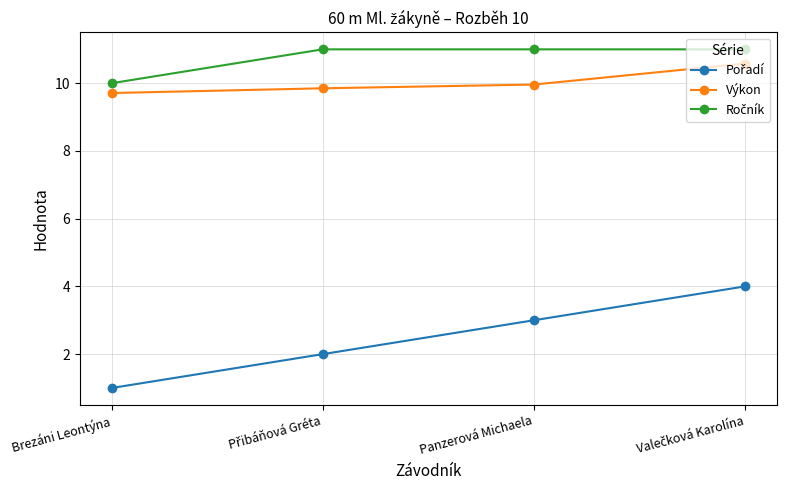

What is the minimum value shown in the chart?

1.0